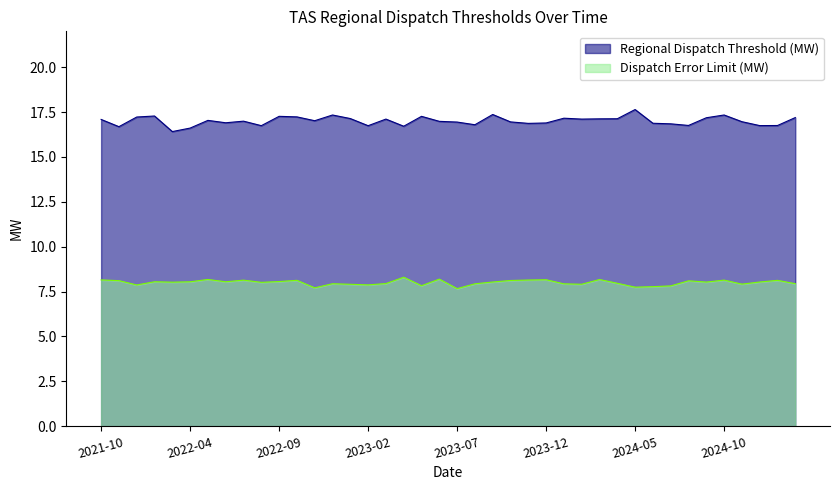

Which series has the widest spread of values?

Regional Dispatch Threshold (MW)